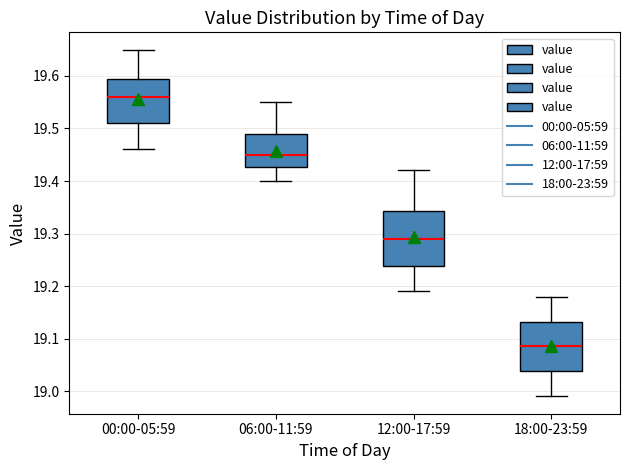

Reading left to right, read every box against the y-axis: the position of its median line, the range the box covers, and the ends of its whiskers. The values are not printed on the chart, so give them approximately, as read against the axis.

00:00-05:59: median 19.56, box 19.51 to 19.60, whiskers 19.46 to 19.65
06:00-11:59: median 19.45, box 19.43 to 19.49, whiskers 19.40 to 19.55
12:00-17:59: median 19.29, box 19.24 to 19.34, whiskers 19.19 to 19.42
18:00-23:59: median 19.09, box 19.04 to 19.13, whiskers 18.99 to 19.18